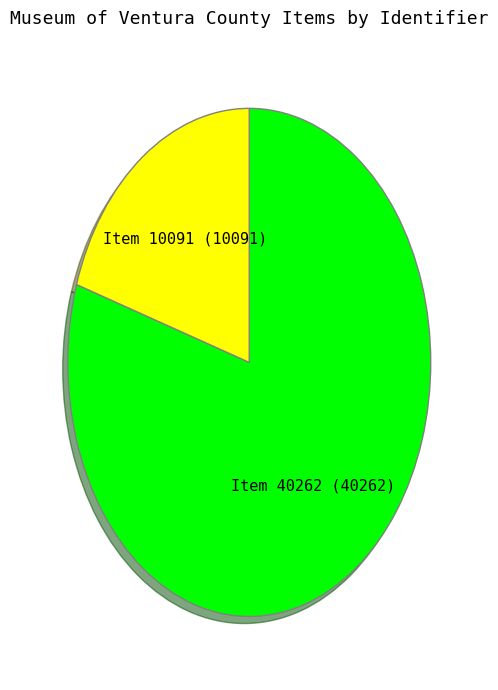

How many slices are in this pie chart?

2